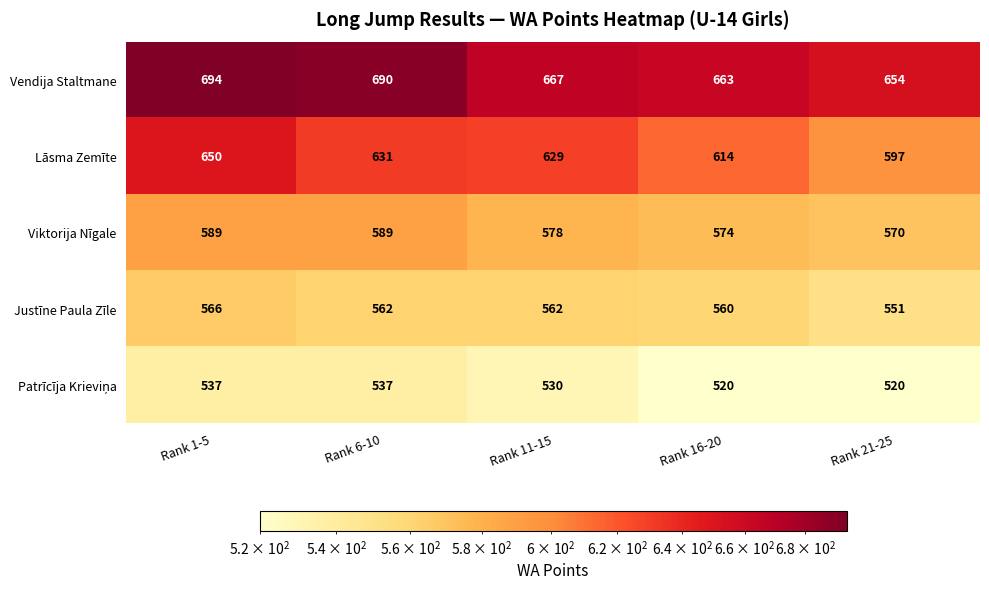

What is the difference between the maximum and minimum values in the Lāsma Zemīte series?

53